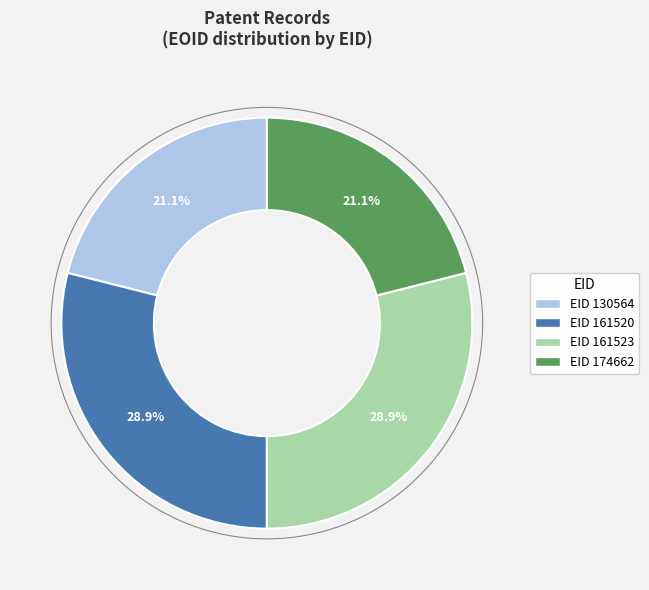

What percentage is NOT represented by 130564?

78.9%